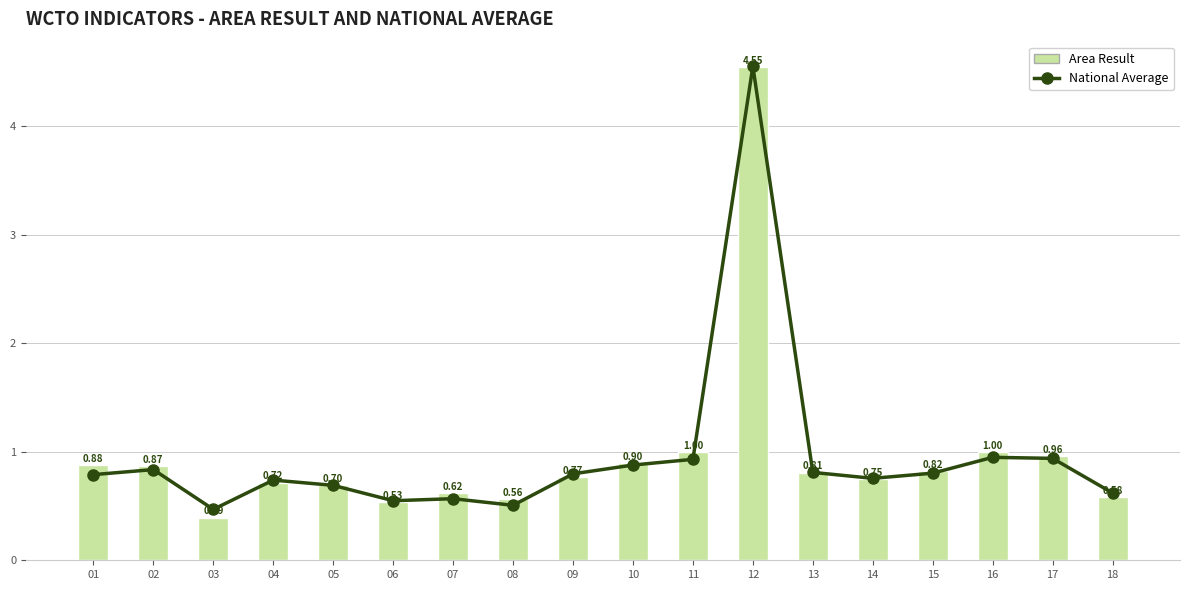

The Area Result series shows 1.2 at 12. True or false?

False